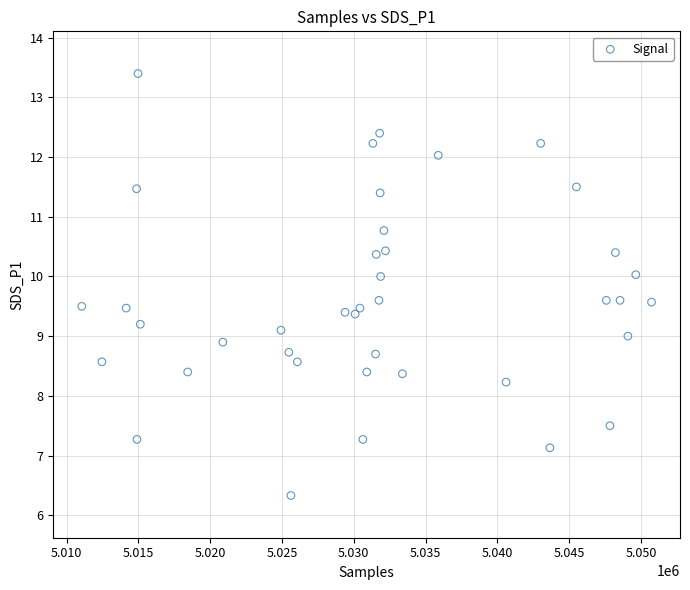

What is the range of X values (max minus min)?

39685.0